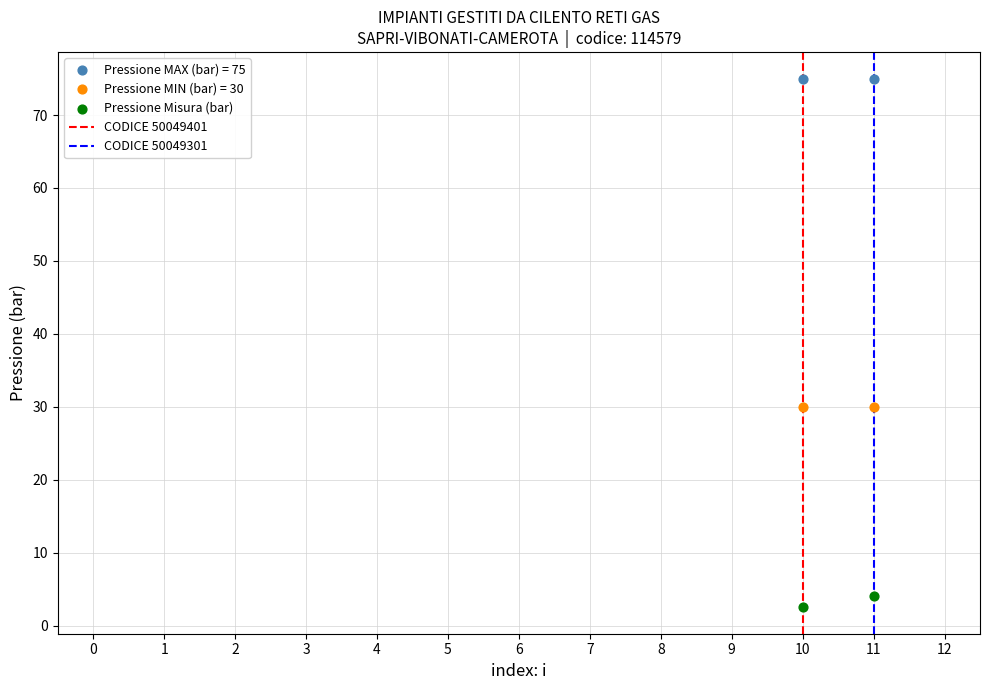

Across all data points, what is the average Y value?

36.1